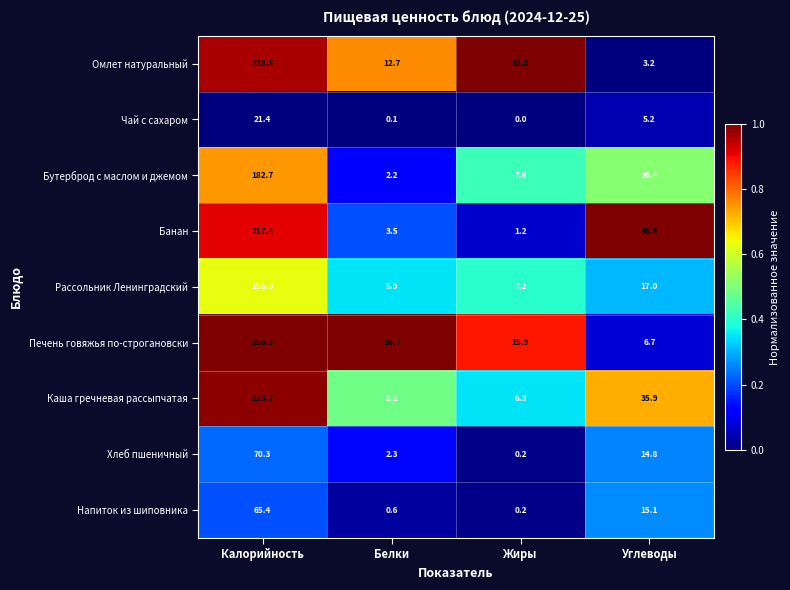

At which label does Рассольник Ленинградский first exceed 17?

Калорийность